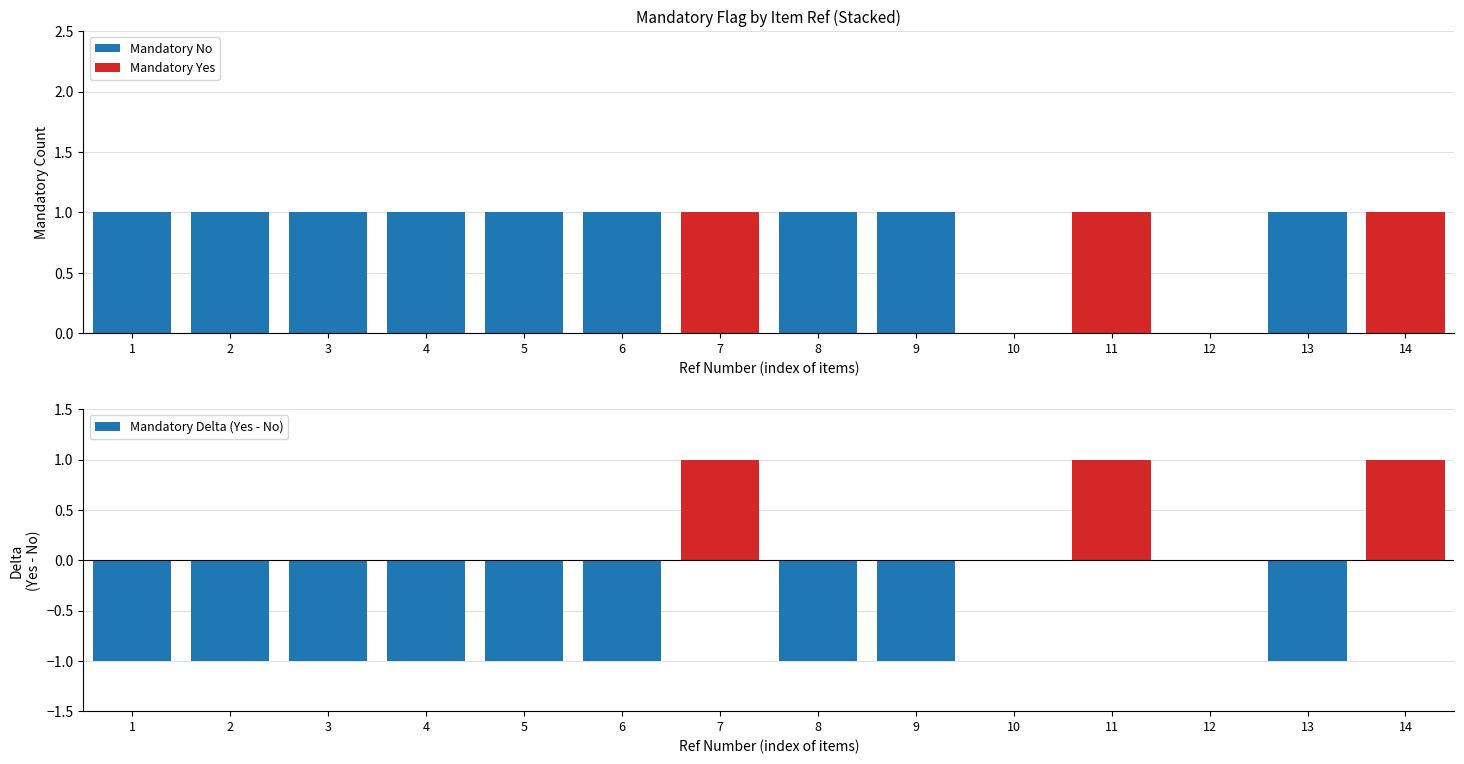

Is the value of Mandatory Yes at 10 greater than the value of Mandatory Delta (Yes - No) at 3?

Yes